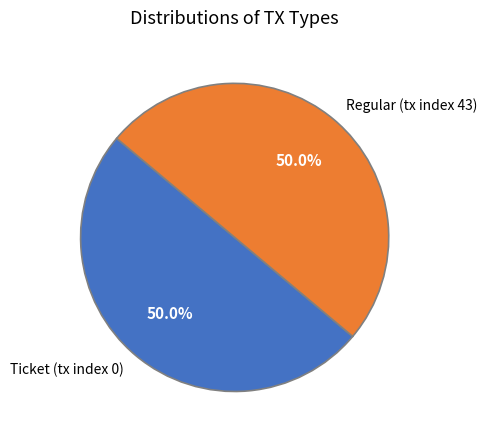

What is the ratio of the value at Regular (tx index 43) to the value at Ticket (tx index 0)?

1.0